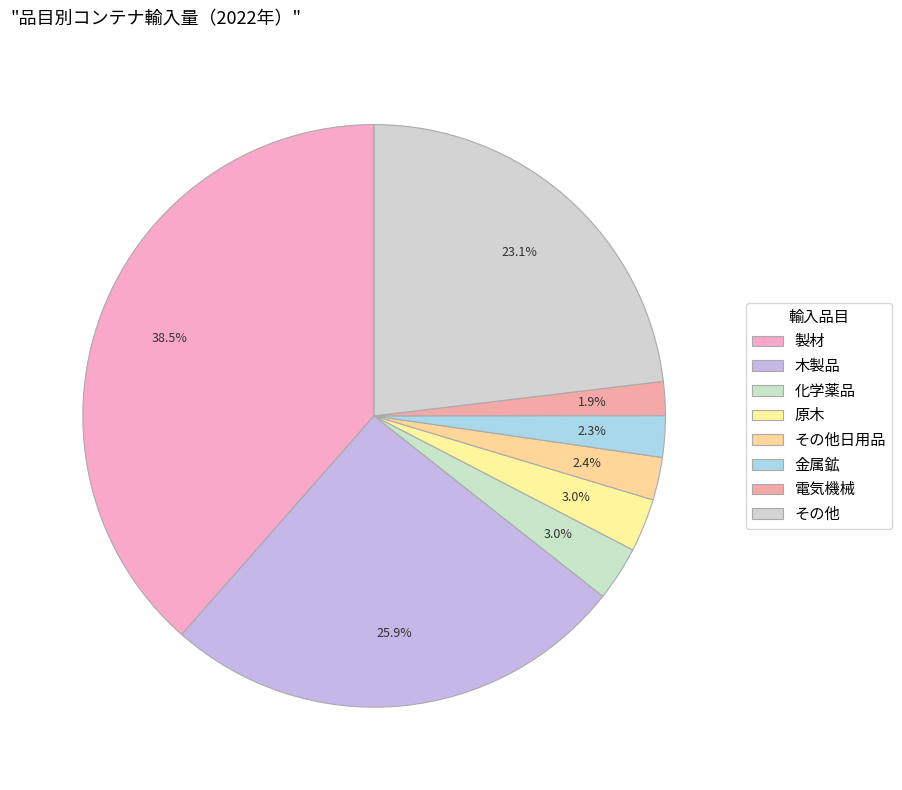

To the nearest percent, what is the combined percentage of 製材 and その他日用品?

41%